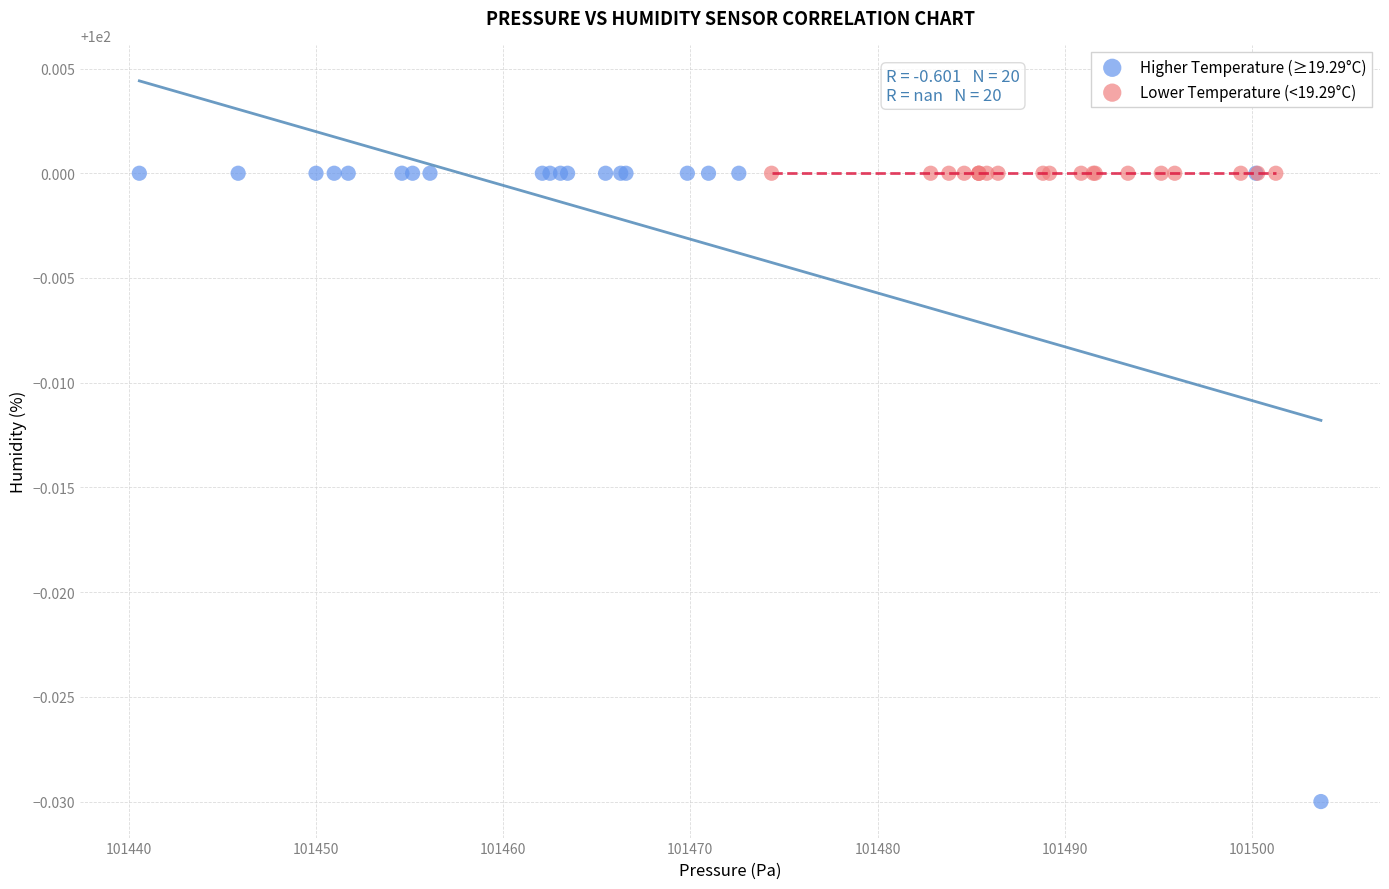

Which series reaches the minimum Y coordinate?

Higher Temperature (≥19.29°C)